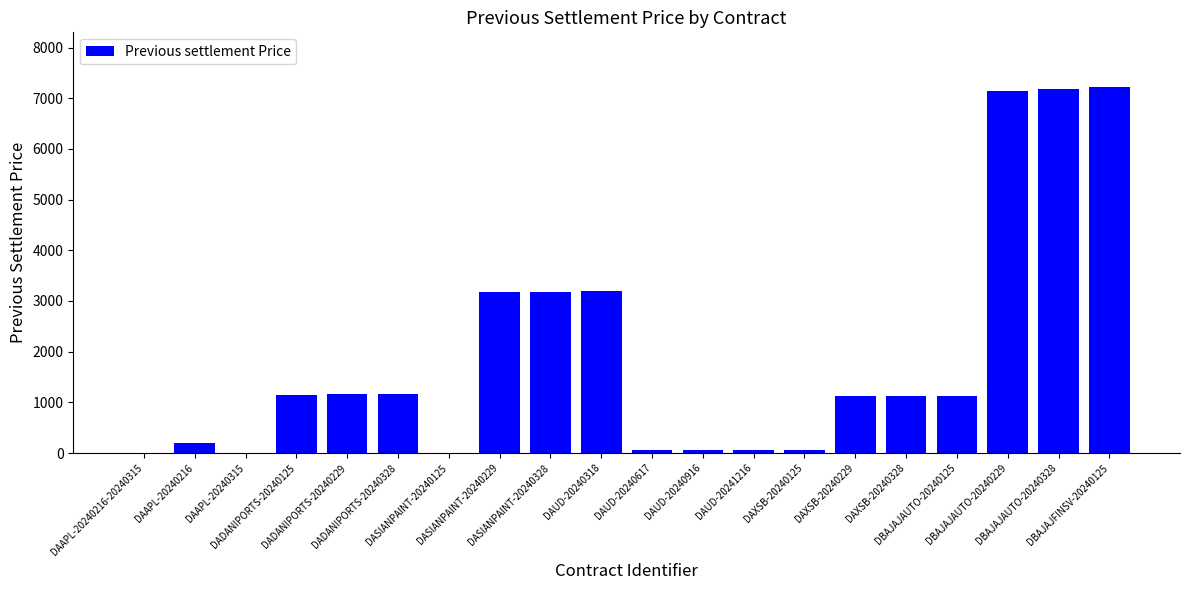

How many data points are above 1129?

10